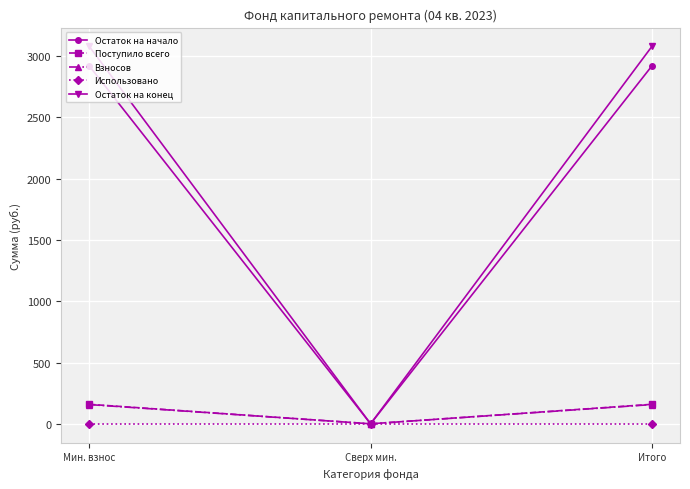

Is it true that Остаток на конец equals 951.1 at Сверх мин.?

False